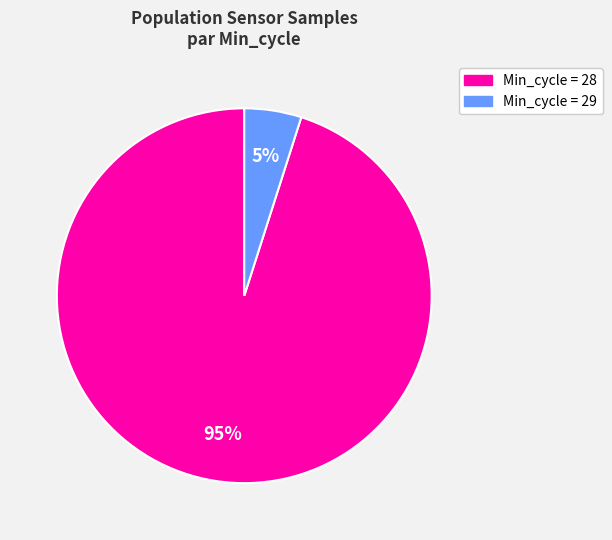

How many segments does this pie chart have?

2